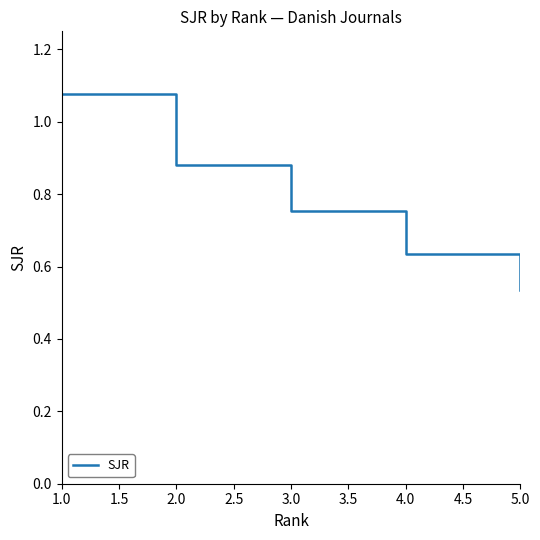

Where is the data nearest to the value 0?

5.0